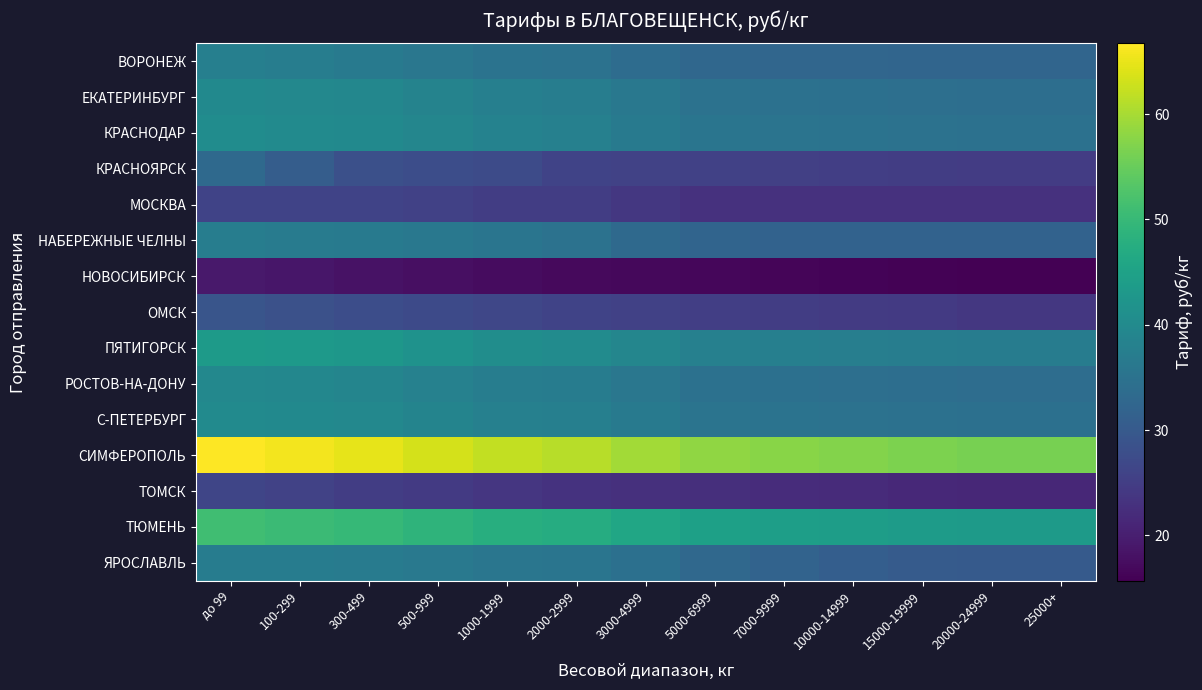

Reading right to left, list all the values displayed in this chart.

ВОРОНЕЖ: 25000+=32.3	20000-24999=32.3	15000-19999=32.4	10000-14999=32.5	7000-9999=32.6	5000-6999=32.7	3000-4999=33.8	2000-2999=34.9	1000-1999=35.1	500-999=35.9	300-499=36.7	100-299=37.4	до 99=37.7
ЕКАТЕРИНБУРГ: 25000+=34.2	20000-24999=34.2	15000-19999=34.4	10000-14999=34.6	7000-9999=34.8	5000-6999=35.0	3000-4999=36.2	2000-2999=37.4	1000-1999=37.7	500-999=38.5	300-499=39.3	100-299=39.6	до 99=39.9
КРАСНОДАР: 25000+=34.8	20000-24999=34.8	15000-19999=35.0	10000-14999=35.2	7000-9999=35.4	5000-6999=35.6	3000-4999=36.8	2000-2999=38.0	1000-1999=38.3	500-999=39.1	300-499=39.9	100-299=40.2	до 99=40.5
КРАСНОЯРСК: 25000+=24.7	20000-24999=24.7	15000-19999=24.9	10000-14999=25.1	7000-9999=25.3	5000-6999=25.5	3000-4999=25.7	2000-2999=26.0	1000-1999=27.4	500-999=27.8	300-499=28.2	100-299=30.7	до 99=33.2
МОСКВА: 25000+=23.0	20000-24999=23.0	15000-19999=23.0	10000-14999=23.0	7000-9999=23.0	5000-6999=23.0	3000-4999=24.0	2000-2999=25.0	1000-1999=25.0	500-999=25.5	300-499=26.0	100-299=26.0	до 99=26.0
НАБЕРЕЖНЫЕ ЧЕЛНЫ: 25000+=31.7	20000-24999=31.7	15000-19999=31.7	10000-14999=31.7	7000-9999=31.7	5000-6999=32.1	3000-4999=33.2	2000-2999=34.9	1000-1999=35.5	500-999=36.1	300-499=36.8	100-299=36.9	до 99=37.3
НОВОСИБИРСК: 25000+=15.7	20000-24999=15.7	15000-19999=15.9	10000-14999=16.1	7000-9999=16.3	5000-6999=16.5	3000-4999=16.7	2000-2999=17.0	1000-1999=17.4	500-999=17.8	300-499=18.2	100-299=18.7	до 99=19.2
ОМСК: 25000+=24.0	20000-24999=24.0	15000-19999=24.3	10000-14999=24.6	7000-9999=24.9	5000-6999=25.2	3000-4999=25.5	2000-2999=25.9	1000-1999=26.5	500-999=27.1	300-499=27.7	100-299=28.4	до 99=29.1
ПЯТИГОРСК: 25000+=37.2	20000-24999=37.2	15000-19999=37.4	10000-14999=37.6	7000-9999=37.8	5000-6999=38.0	3000-4999=39.2	2000-2999=40.4	1000-1999=40.8	500-999=41.7	300-499=42.6	100-299=43.0	до 99=43.4
РОСТОВ-НА-ДОНУ: 25000+=34.0	20000-24999=34.0	15000-19999=34.1	10000-14999=34.3	7000-9999=34.5	5000-6999=34.7	3000-4999=35.9	2000-2999=37.1	1000-1999=37.4	500-999=38.2	300-499=39.0	100-299=39.3	до 99=39.6
С-ПЕТЕРБУРГ: 25000+=34.5	20000-24999=34.5	15000-19999=34.7	10000-14999=34.9	7000-9999=35.1	5000-6999=35.3	3000-4999=36.5	2000-2999=37.7	1000-1999=38.0	500-999=38.8	300-499=39.6	100-299=39.9	до 99=40.2
СИМФЕРОПОЛЬ: 25000+=56.2	20000-24999=56.2	15000-19999=56.7	10000-14999=57.2	7000-9999=57.7	5000-6999=58.2	3000-4999=59.7	2000-2999=61.2	1000-1999=62.1	500-999=63.5	300-499=64.9	100-299=65.8	до 99=66.7
ТОМСК: 25000+=21.3	20000-24999=21.3	15000-19999=21.6	10000-14999=21.9	7000-9999=22.2	5000-6999=22.5	3000-4999=22.8	2000-2999=23.2	1000-1999=23.8	500-999=24.4	300-499=25.0	100-299=25.7	до 99=26.4
ТЮМЕНЬ: 25000+=43.4	20000-24999=43.4	15000-19999=43.7	10000-14999=44.0	7000-9999=44.3	5000-6999=44.6	3000-4999=45.9	2000-2999=47.2	1000-1999=47.7	500-999=48.8	300-499=49.9	100-299=50.5	до 99=51.1
ЯРОСЛАВЛЬ: 25000+=30.2	20000-24999=30.2	15000-19999=30.4	10000-14999=31.0	7000-9999=31.9	5000-6999=33.0	3000-4999=34.5	2000-2999=35.6	1000-1999=35.8	500-999=36.4	300-499=37.0	100-299=37.1	до 99=37.2